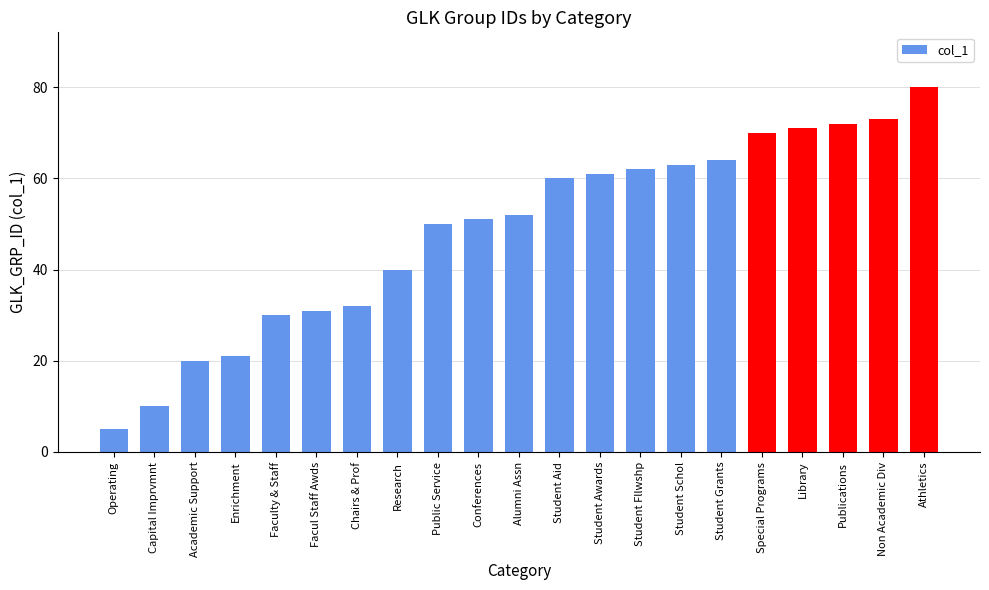

What is the label of the 17th bar from the right?

Faculty & Staff